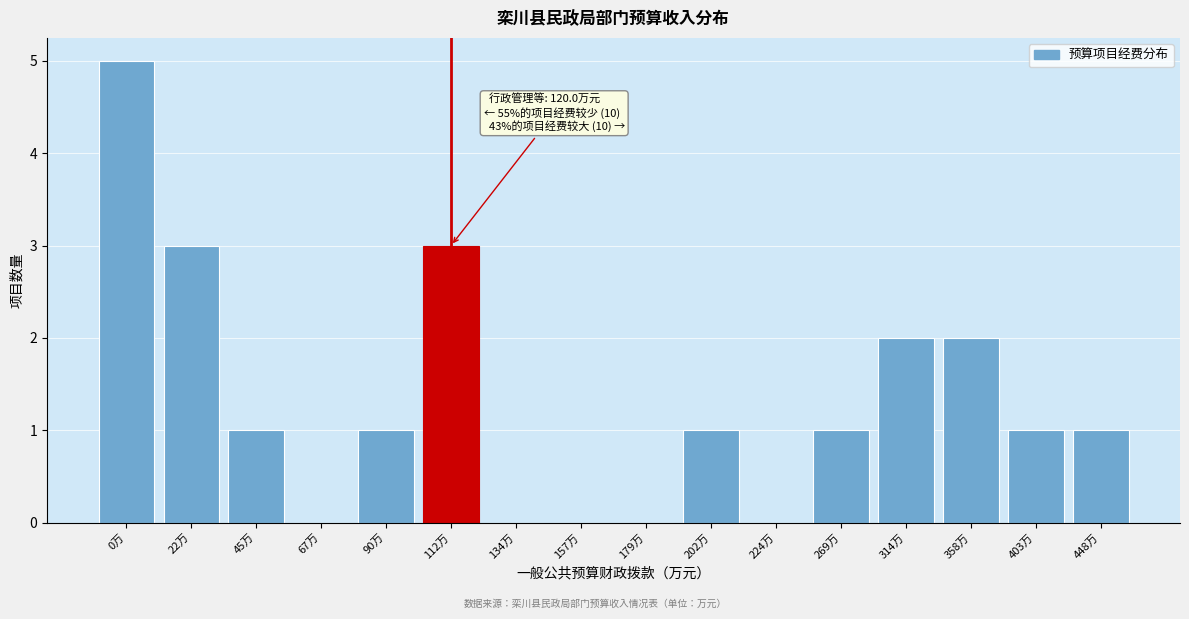

Reading right to left, list all the values displayed in this chart.

448万=1	403万=1	358万=2	314万=2	269万=1	224万=0	202万=1	179万=0	157万=0	134万=0	112万=3	90万=1	67万=0	45万=1	22万=3	0万=5